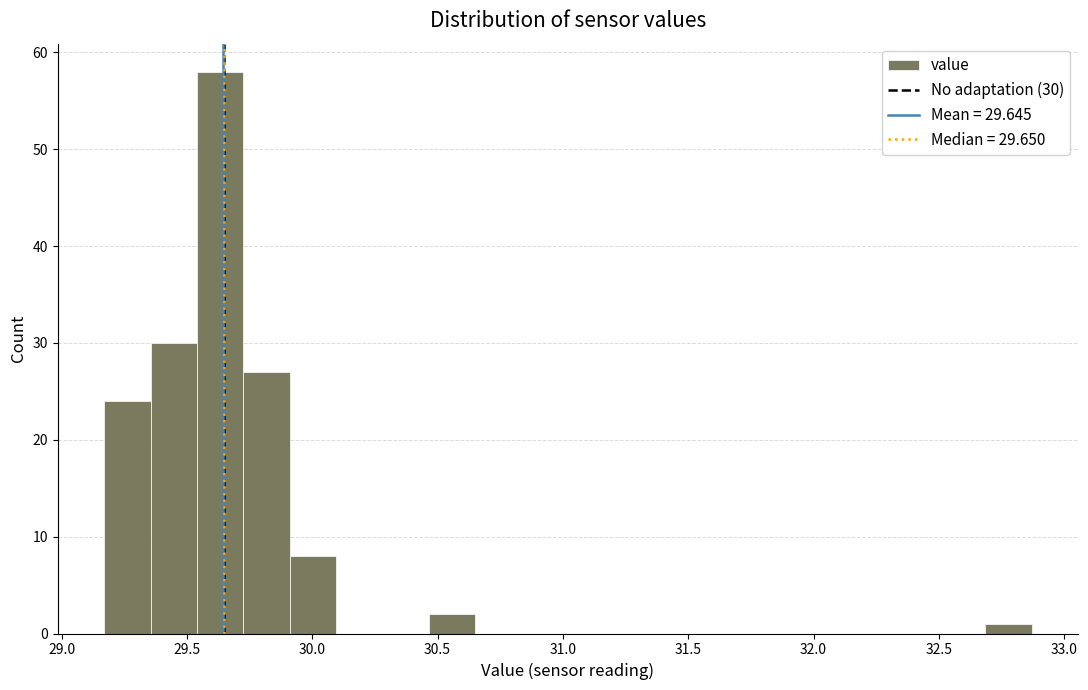

Read against the x-axis, roughly where is the centre of the tallest bar?

29.65